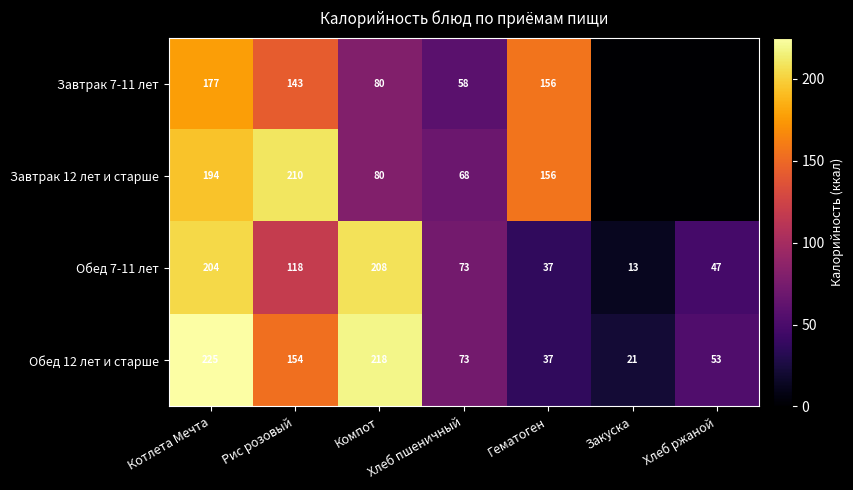

What is the difference between the highest and lowest values at Котлета Мечта?

48